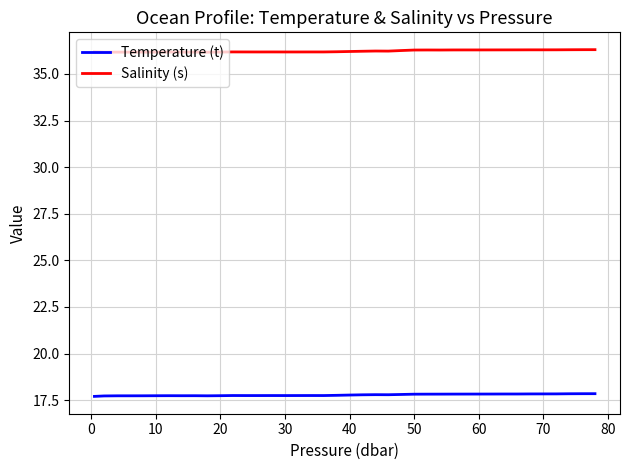

True or false: Temperature (t) and Salinity (s) intersect in this chart.

False